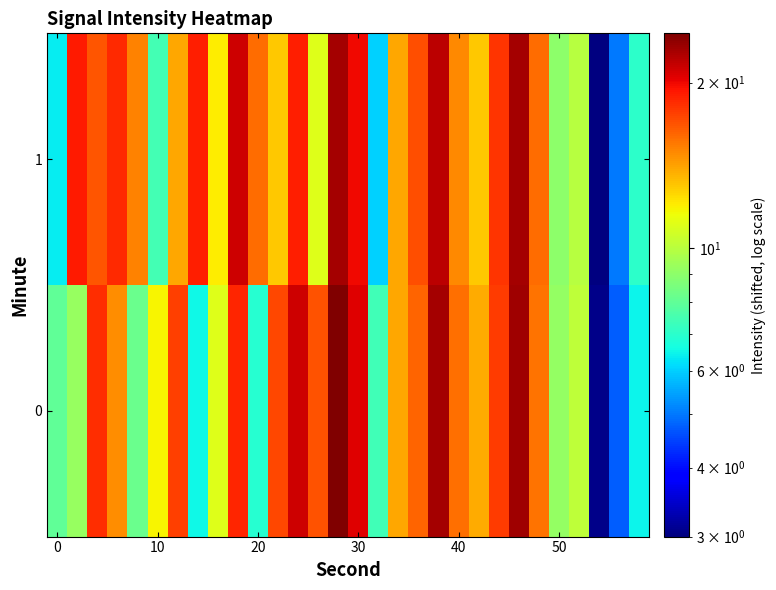

Rank the series by their maximum value, from highest to lowest.

0, 1